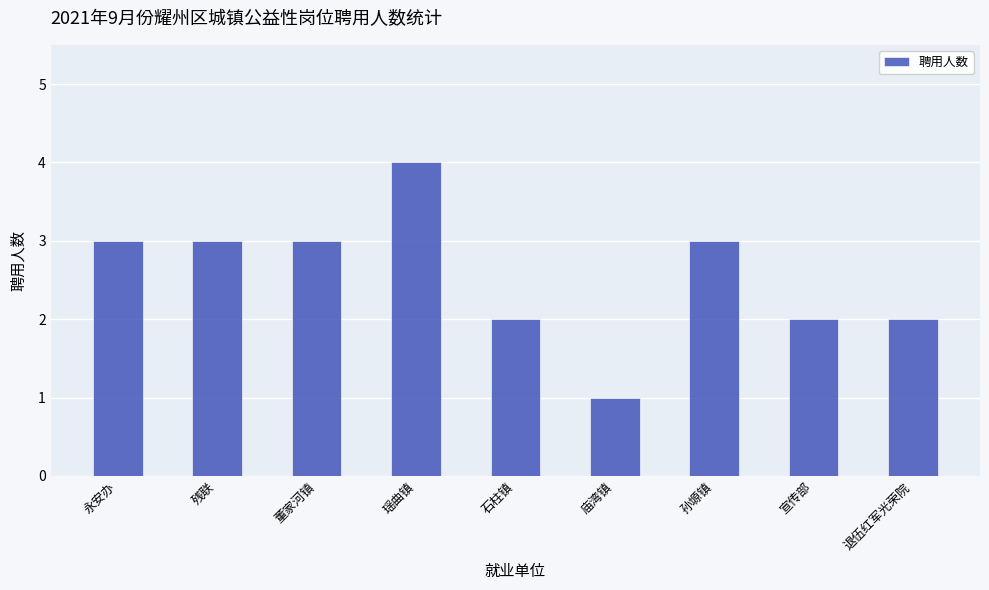

What position from the right is 永安办?

9